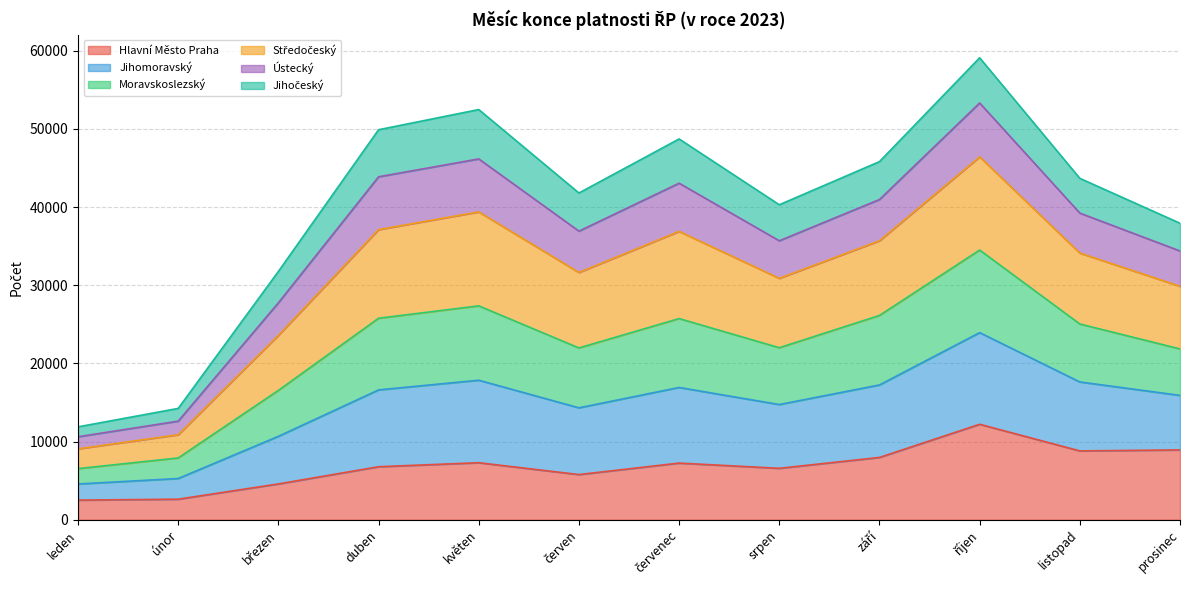

The value of Hlavní Město Praha at prosinec is 8929. True or false?

True